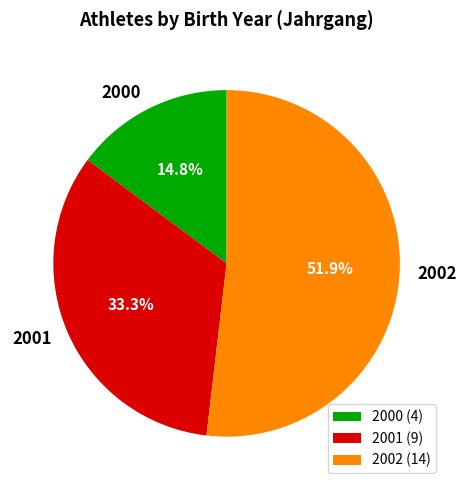

Between 2001 and 2002, which is larger?

2002